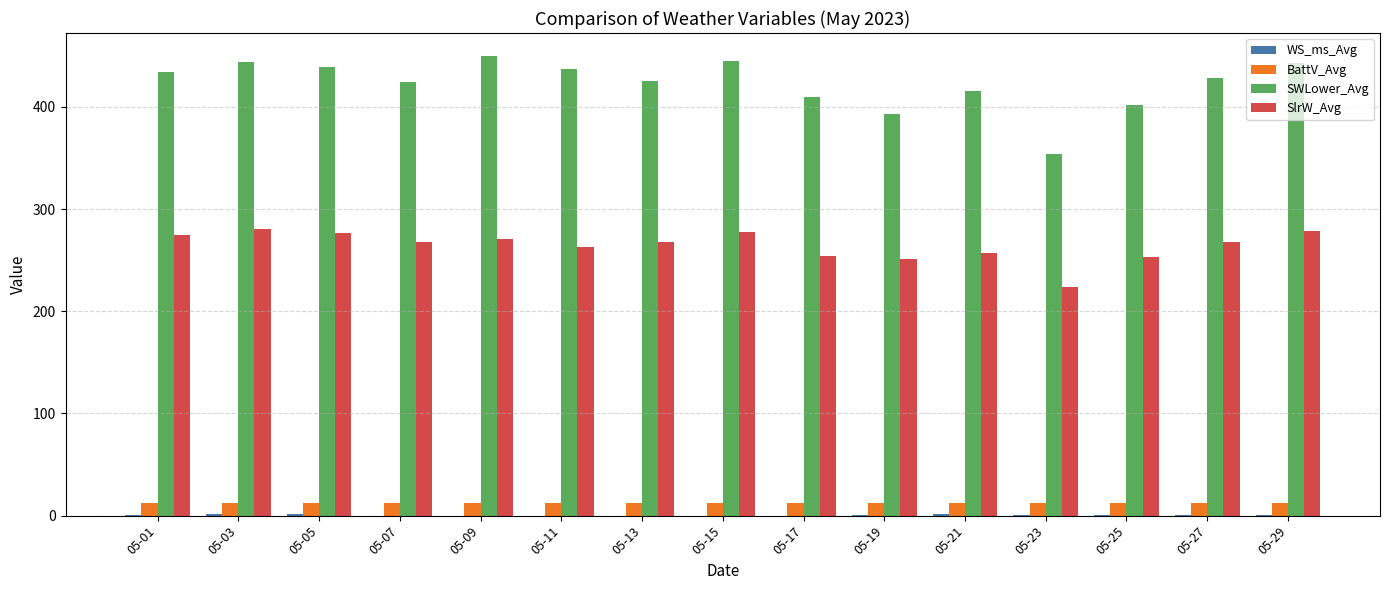

Is the value of SlrW_Avg at 05-23 greater than the value of BattV_Avg at 05-15?

Yes